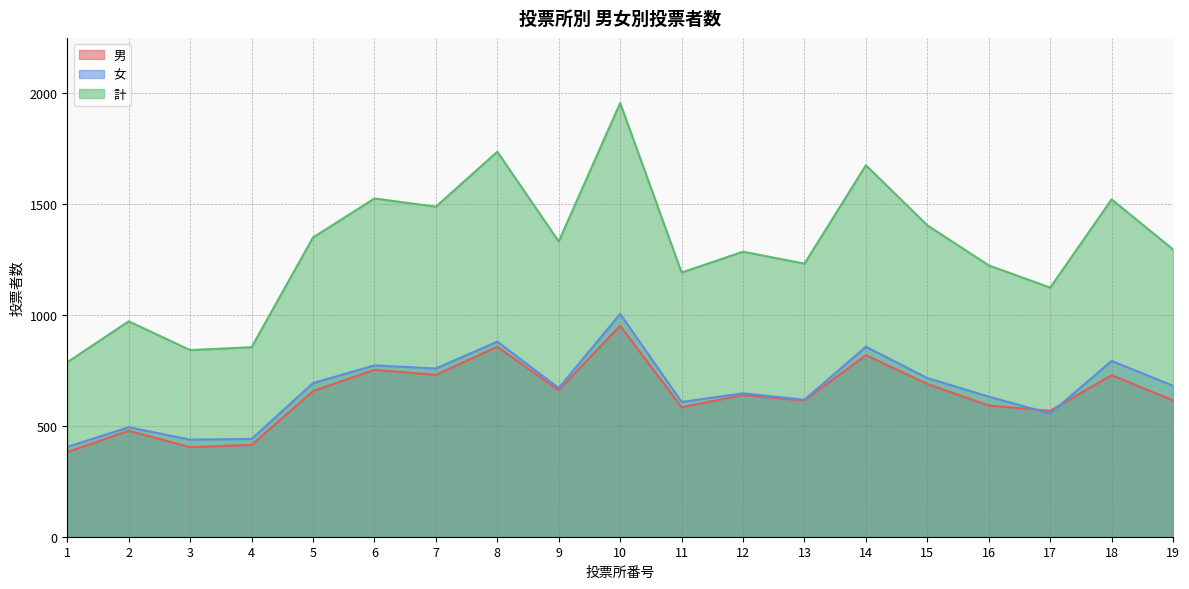

Which category has the lowest value in the 女 series?

1